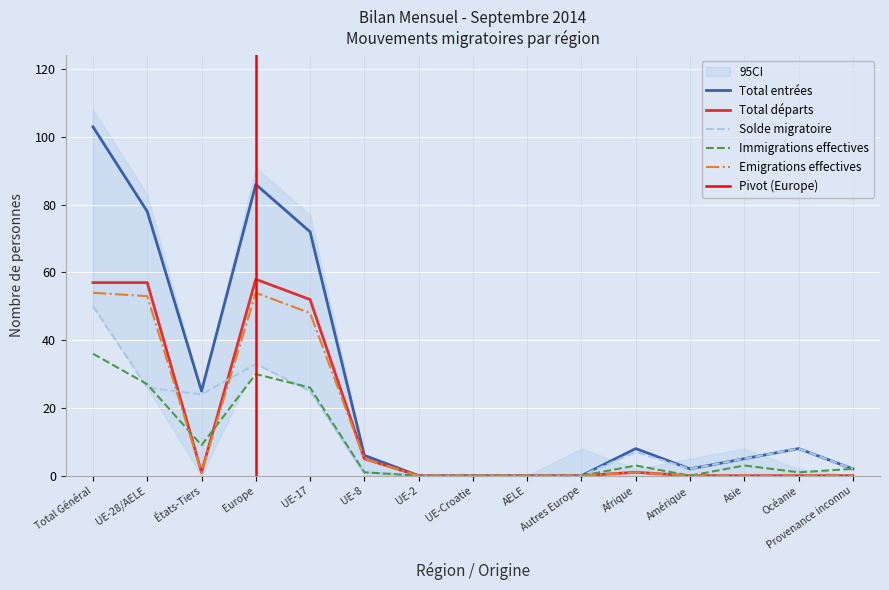

At how many categories does at least one series exceed 80?

2